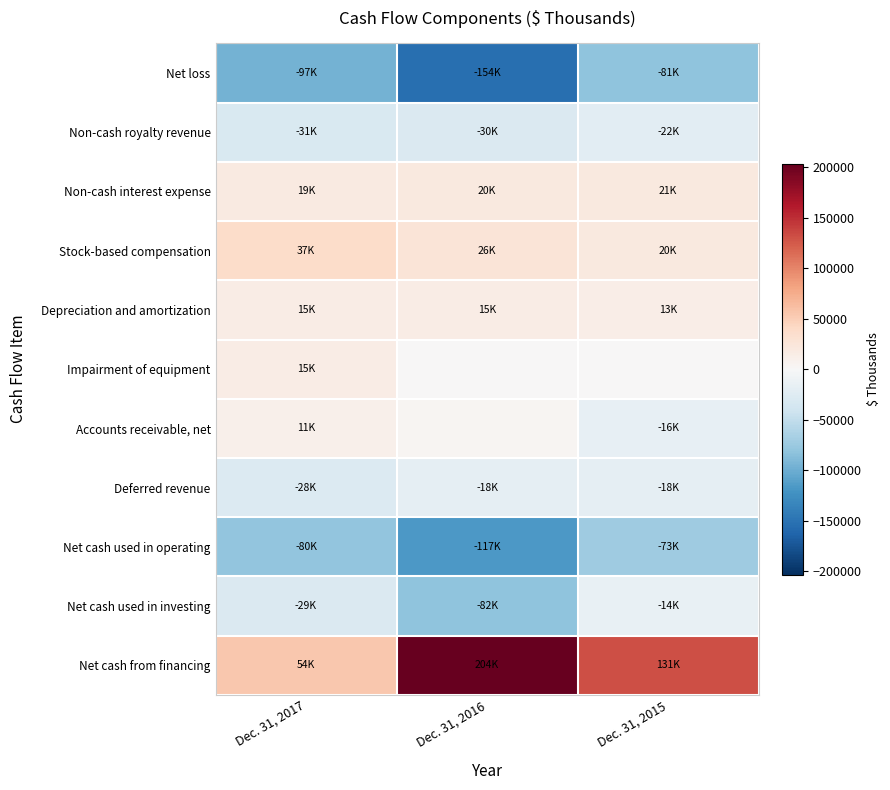

Between Dec. 31, 2016 and Dec. 31, 2015, which series saw the biggest shift?

Net cash from financing